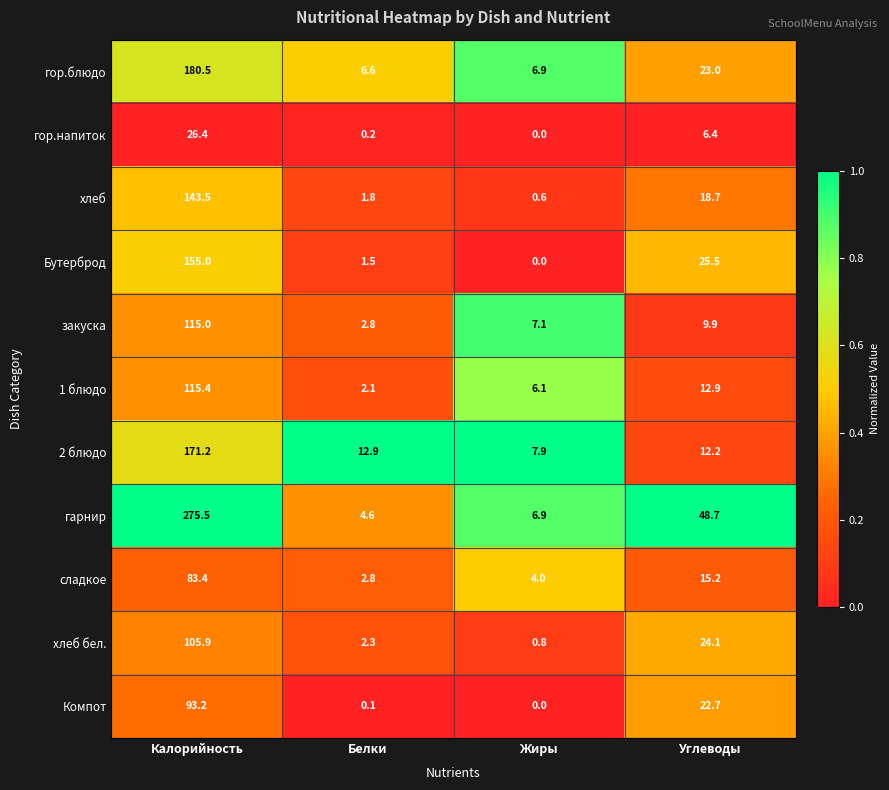

What is the average value of the сладкое series?

26.4